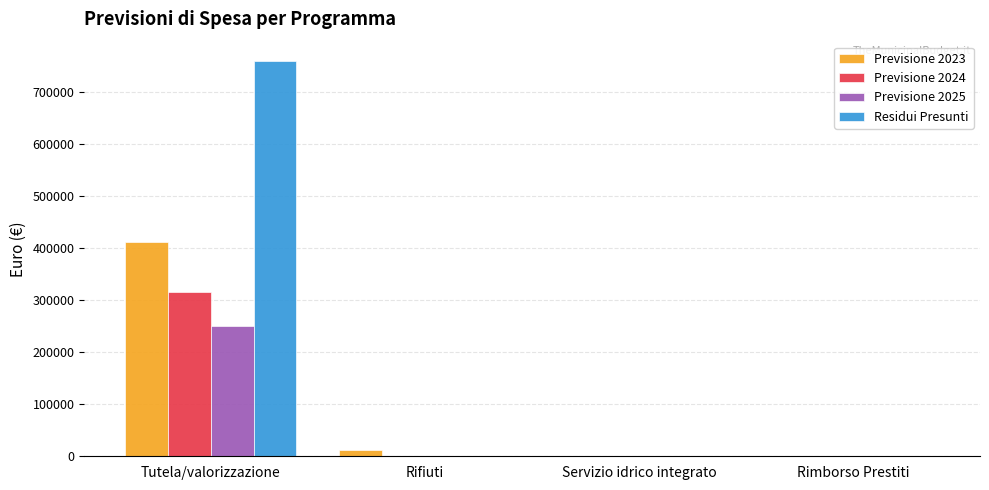

Which series changed the most between Tutela/valorizzazione and Servizio idrico integrato?

Residui Presunti